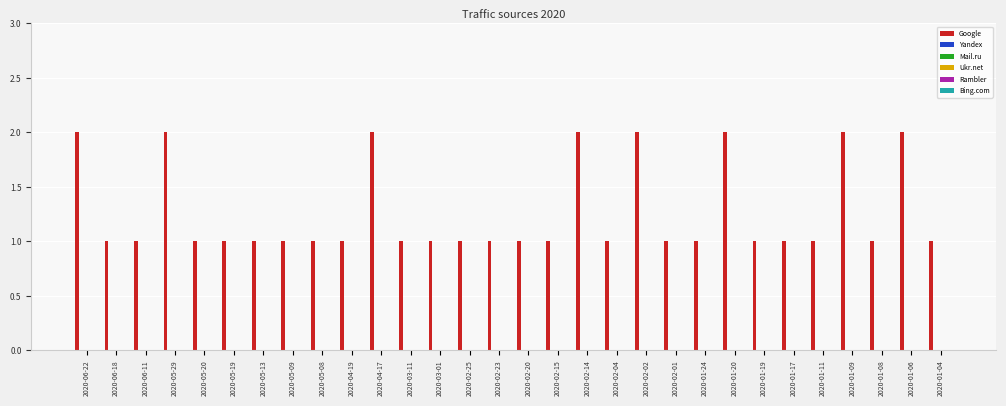

What is the value of the 27th bar from the left?

2